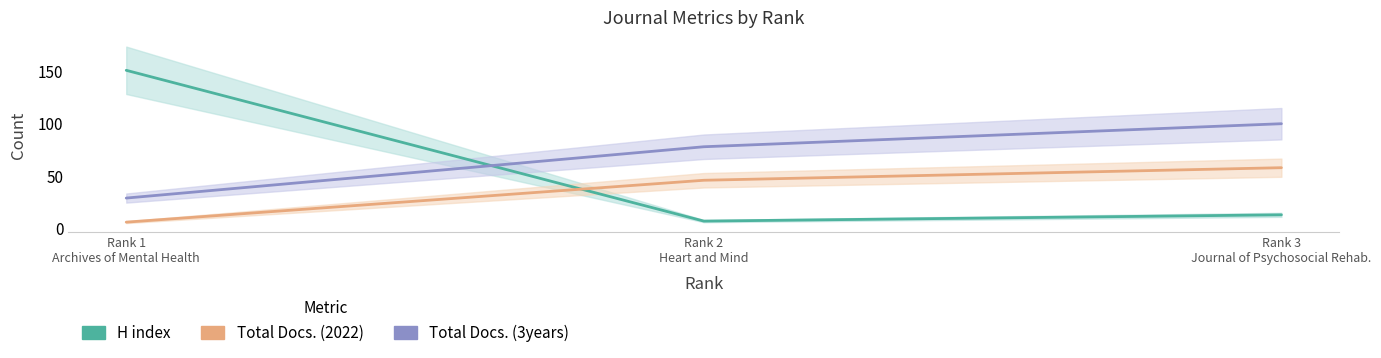

What is the label of the 1st point from the right?

Rank 3
Journal of Psychosocial Rehab.